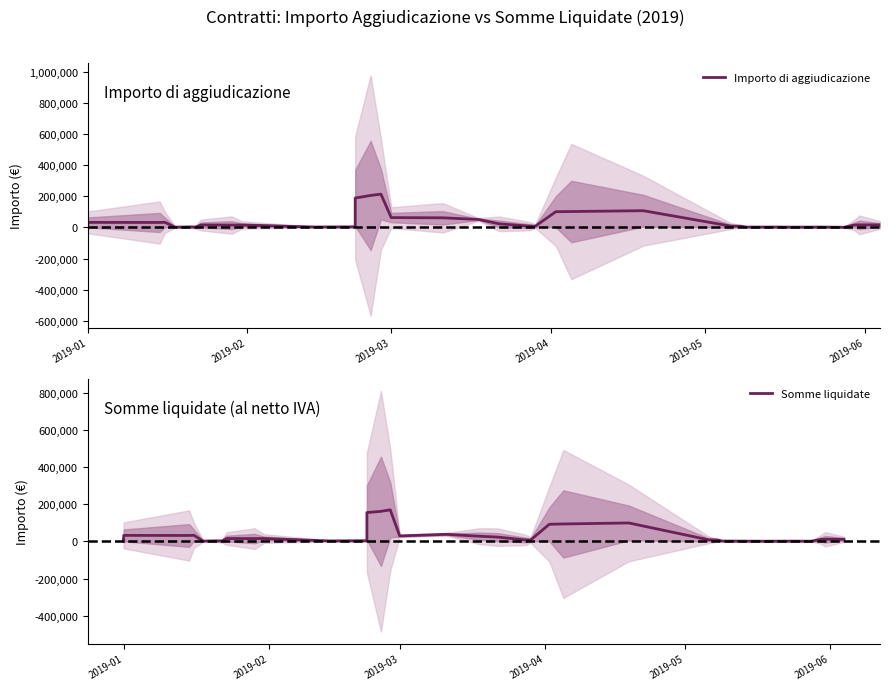

At 2019-01, list the series in order from largest to smallest.

Importo di aggiudicazione, Somme liquidate